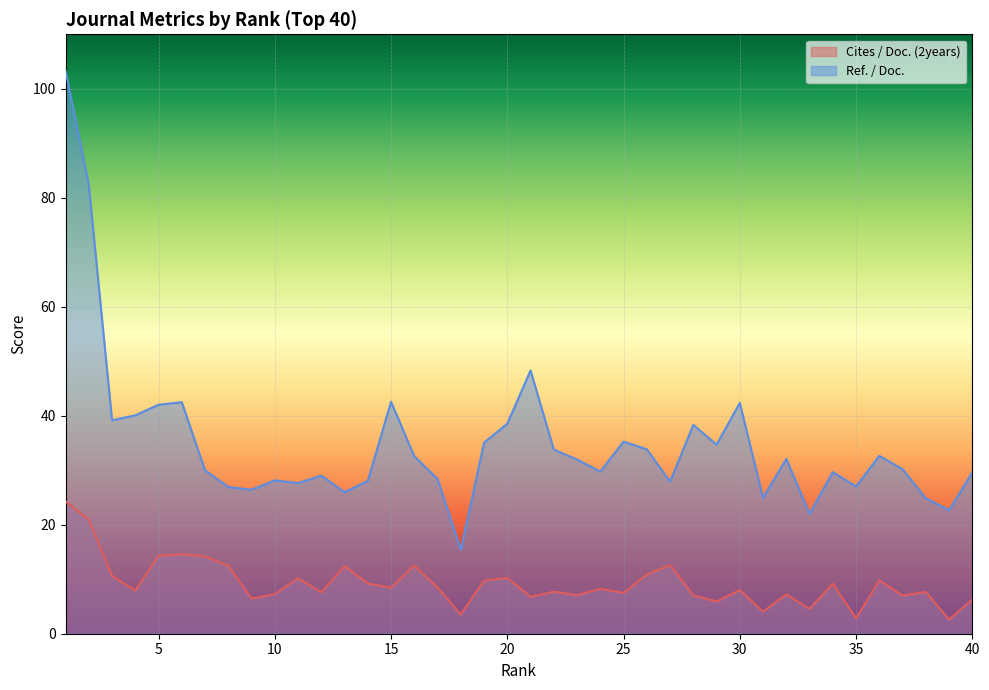

At how many categories does at least one series exceed 63?

2